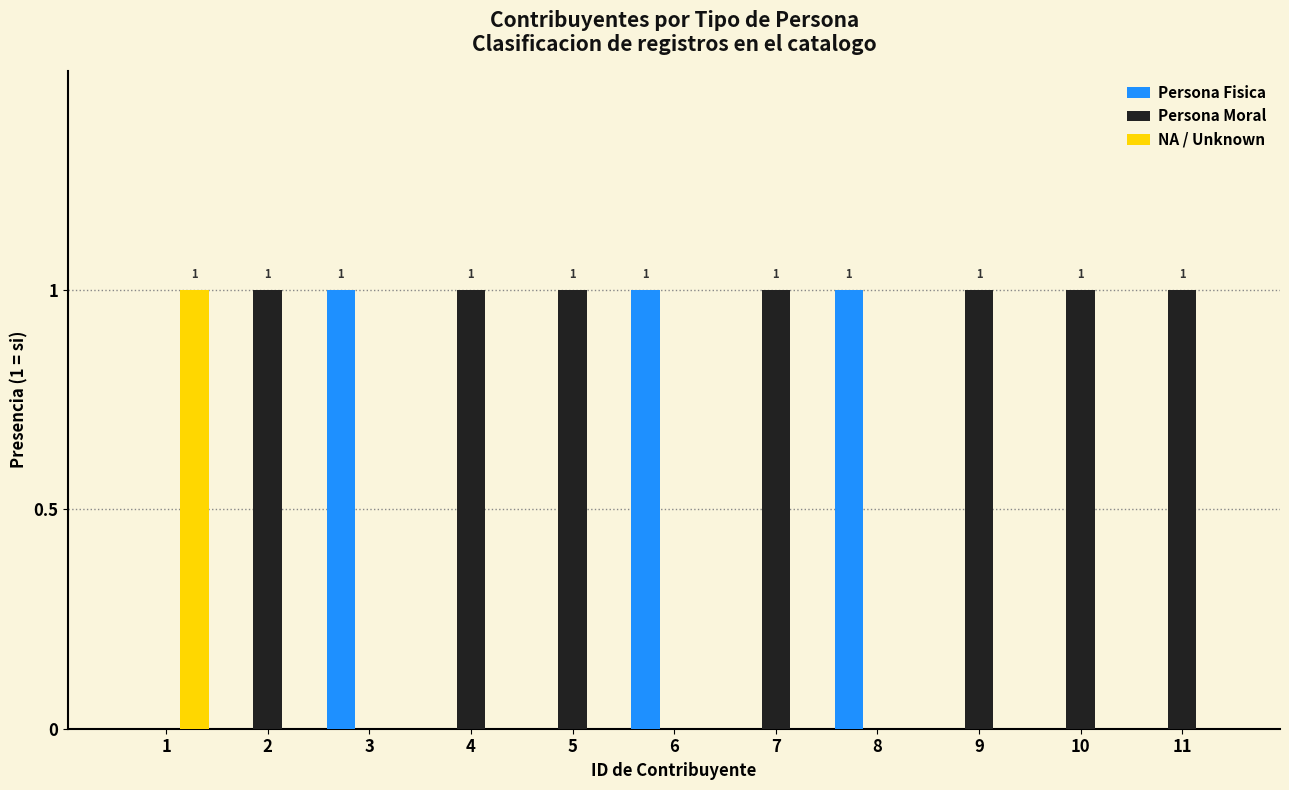

Reading left to right, what are all the values shown in this chart?

Persona Fisica: 1=0	2=0	3=1	4=0	5=0	6=1	7=0	8=1	9=0	10=0	11=0
Persona Moral: 1=0	2=1	3=0	4=1	5=1	6=0	7=1	8=0	9=1	10=1	11=1
NA / Unknown: 1=1	2=0	3=0	4=0	5=0	6=0	7=0	8=0	9=0	10=0	11=0